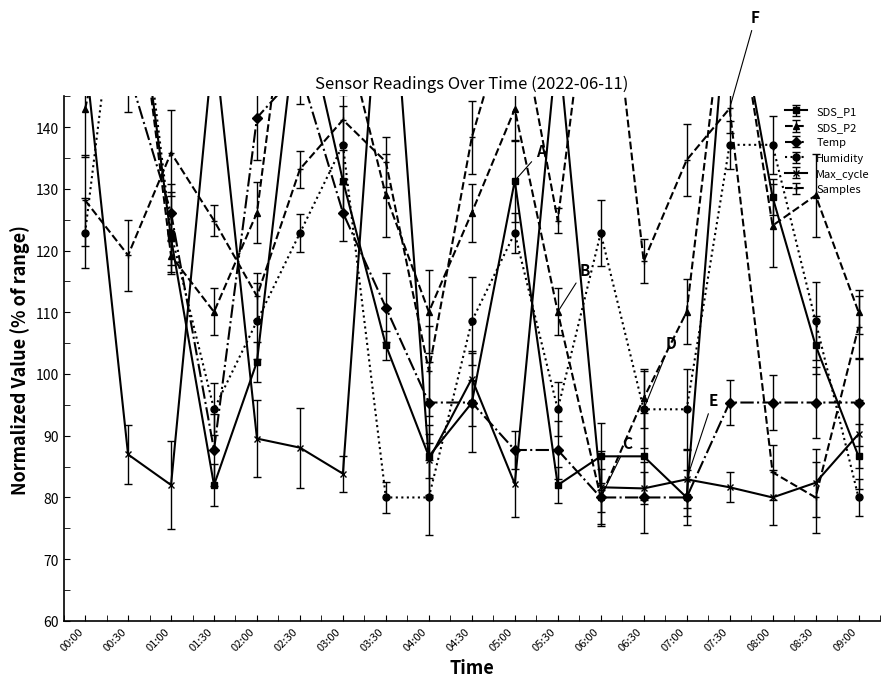

Which series changed the most between 01:30 and 04:30?

Max_cycle